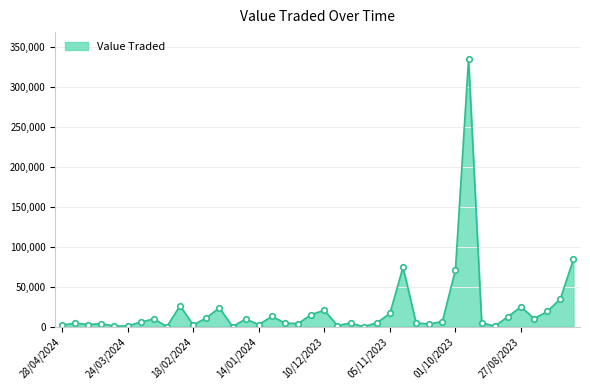

What is the maximum value shown in the chart?

335305